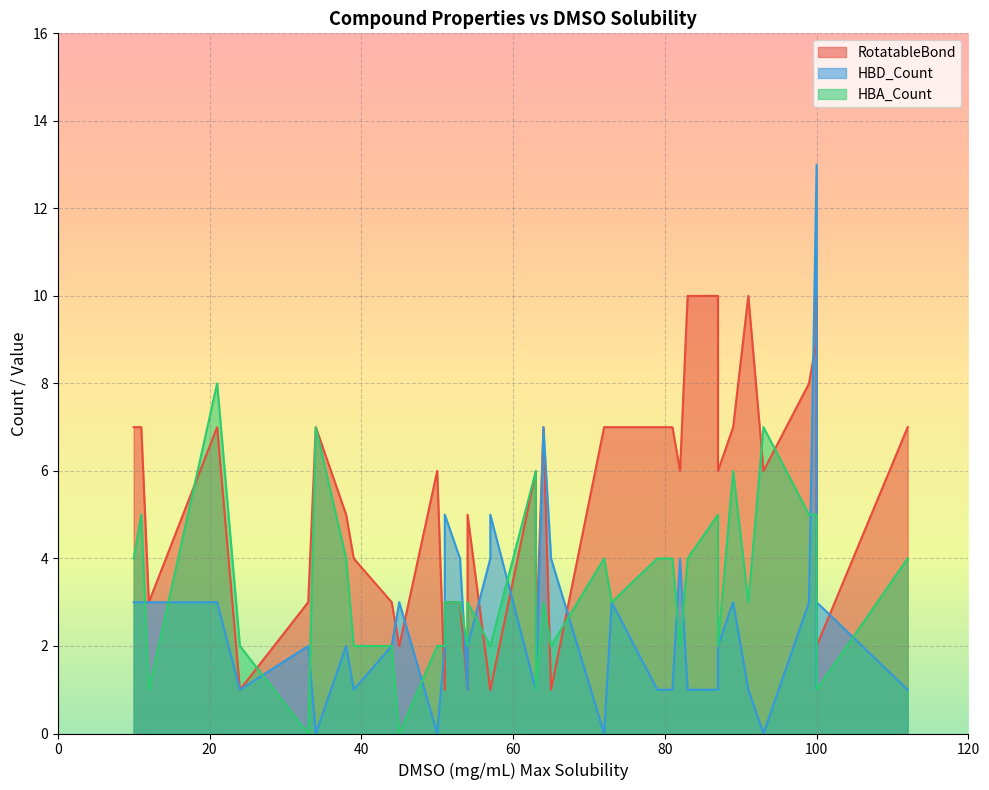

What is the total value across all series at 50?

8